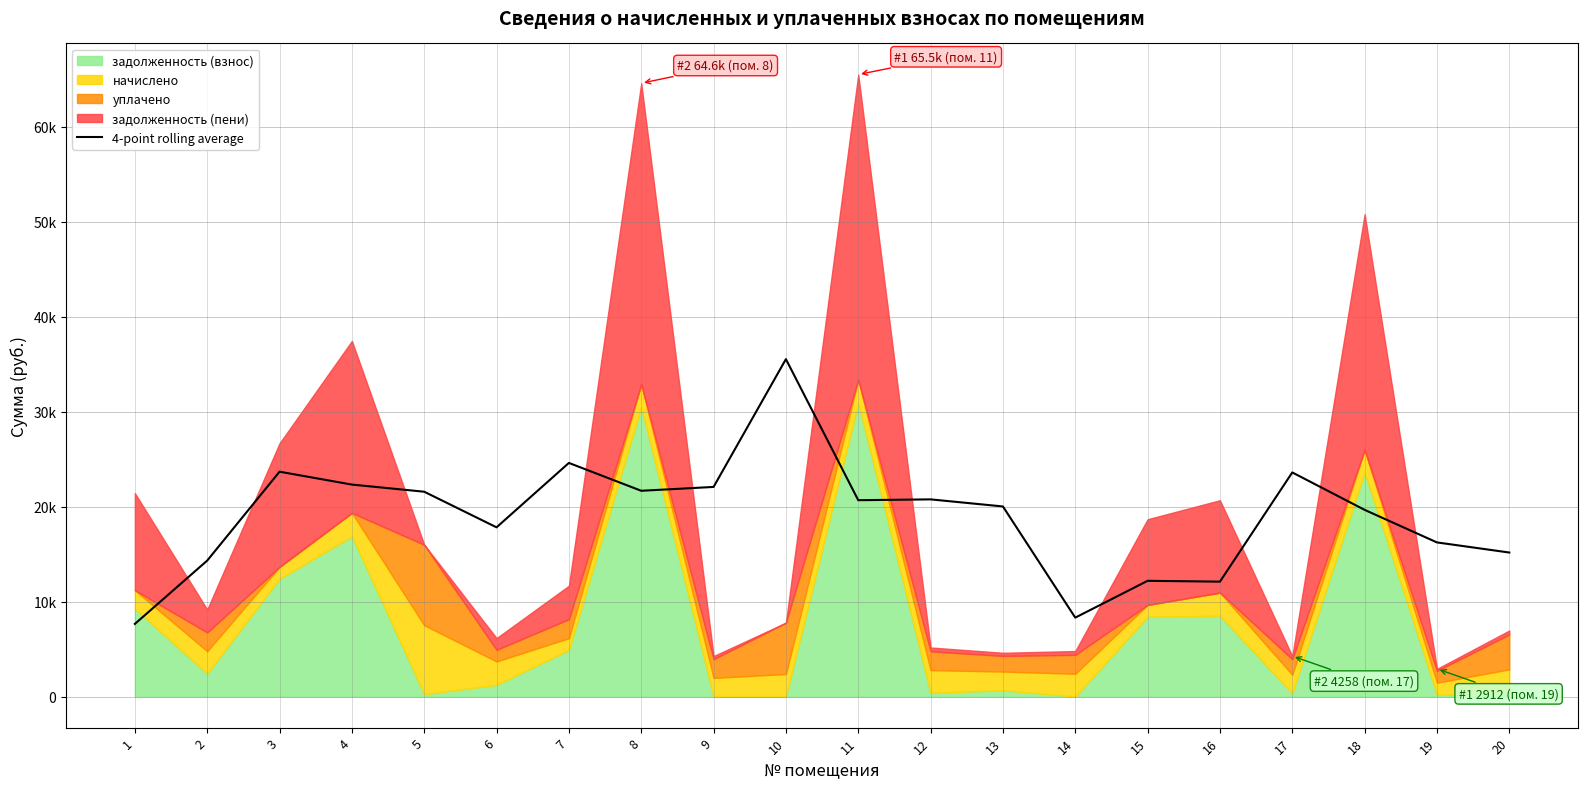

Where is the first local minimum?

6